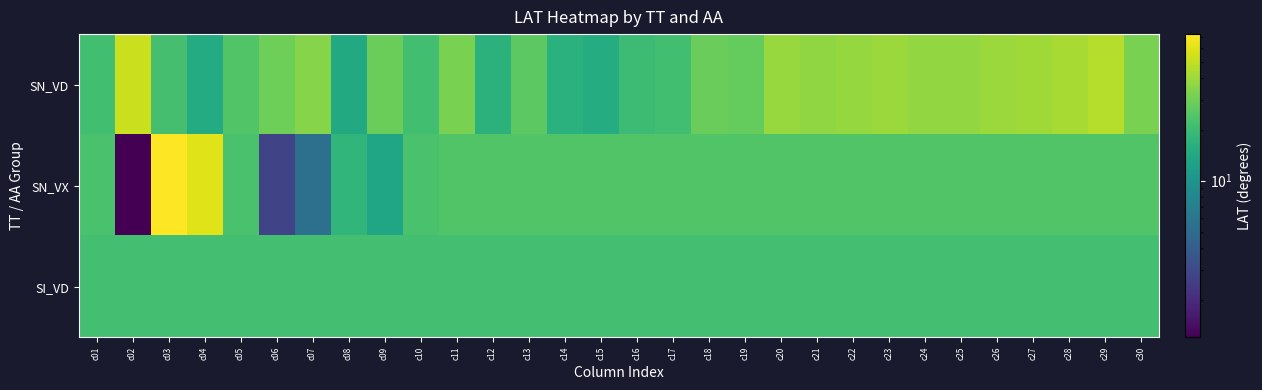

Reading left to right, transcribe all the data shown in this chart.

SN_VD: c01=20.9	c02=52.4	c03=21.6	c04=14.9	c05=23.8	c06=29.2	c07=34.6	c08=14.6	c09=28.9	c10=21.1	c11=31.9	c12=16.9	c13=25.9	c14=16.4	c15=15.3	c16=19.9	c17=21.1	c18=28.5	c19=27.5	c20=38.8	c21=37.0	c22=38.0	c23=39.0	c24=37.2	c25=37.6	c26=39.2	c27=40.8	c28=42.6	c29=46.1	c30=31.8
SN_VX: c01=22.3	c02=1.2	c03=72.8	c04=59.9	c05=22.3	c06=2.8	c07=5.5	c08=17.8	c09=13.4	c10=22.3	c11=24.0	c12=24.0	c13=24.0	c14=24.0	c15=24.0	c16=24.0	c17=24.0	c18=24.0	c19=24.0	c20=24.0	c21=24.0	c22=24.0	c23=24.0	c24=24.0	c25=24.0	c26=24.0	c27=24.0	c28=24.0	c29=24.0	c30=24.0
SI_VD: c01=21.3	c02=21.3	c03=21.3	c04=21.3	c05=21.3	c06=21.3	c07=21.3	c08=21.3	c09=21.3	c10=21.3	c11=21.3	c12=21.3	c13=21.3	c14=21.3	c15=21.3	c16=21.3	c17=21.3	c18=21.3	c19=21.3	c20=21.3	c21=21.3	c22=21.3	c23=21.3	c24=21.3	c25=21.3	c26=21.3	c27=21.3	c28=21.3	c29=21.3	c30=21.3